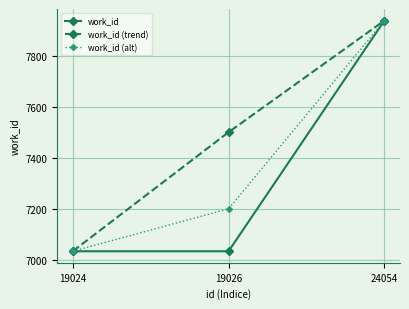

Which label corresponds to the largest value in the chart?

24054